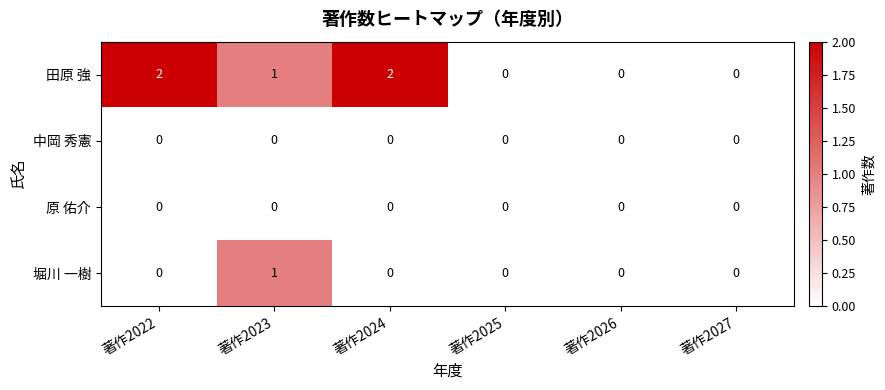

True or false: 田原 強 has a value of 3 at 著作2024.

False